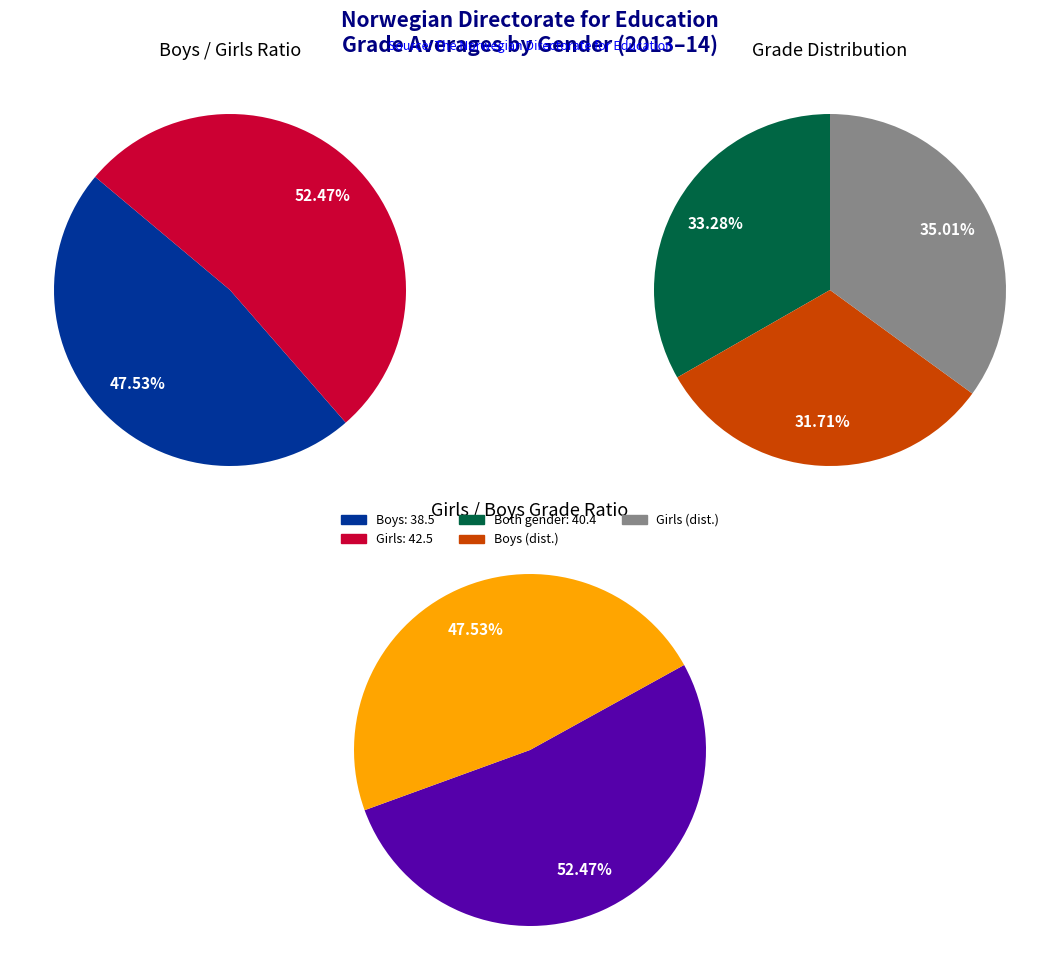

To the nearest percent, what is the average slice percentage?

33%